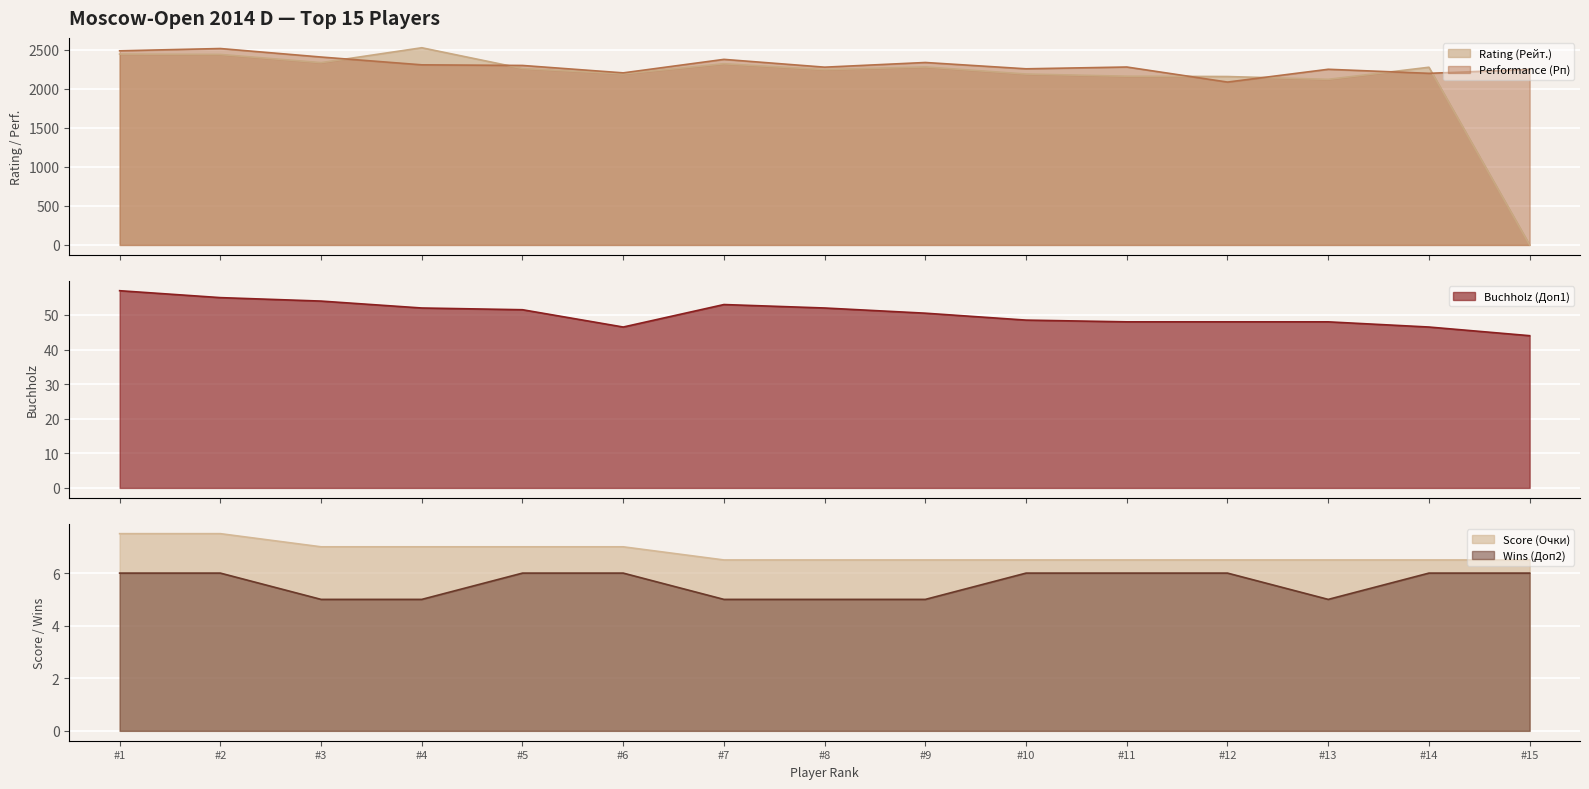

What are all the series names shown in the legend?

Rating (Рейт.), Performance (Рп), Score (Очки), Buchholz (Доп1), Wins (Доп2)